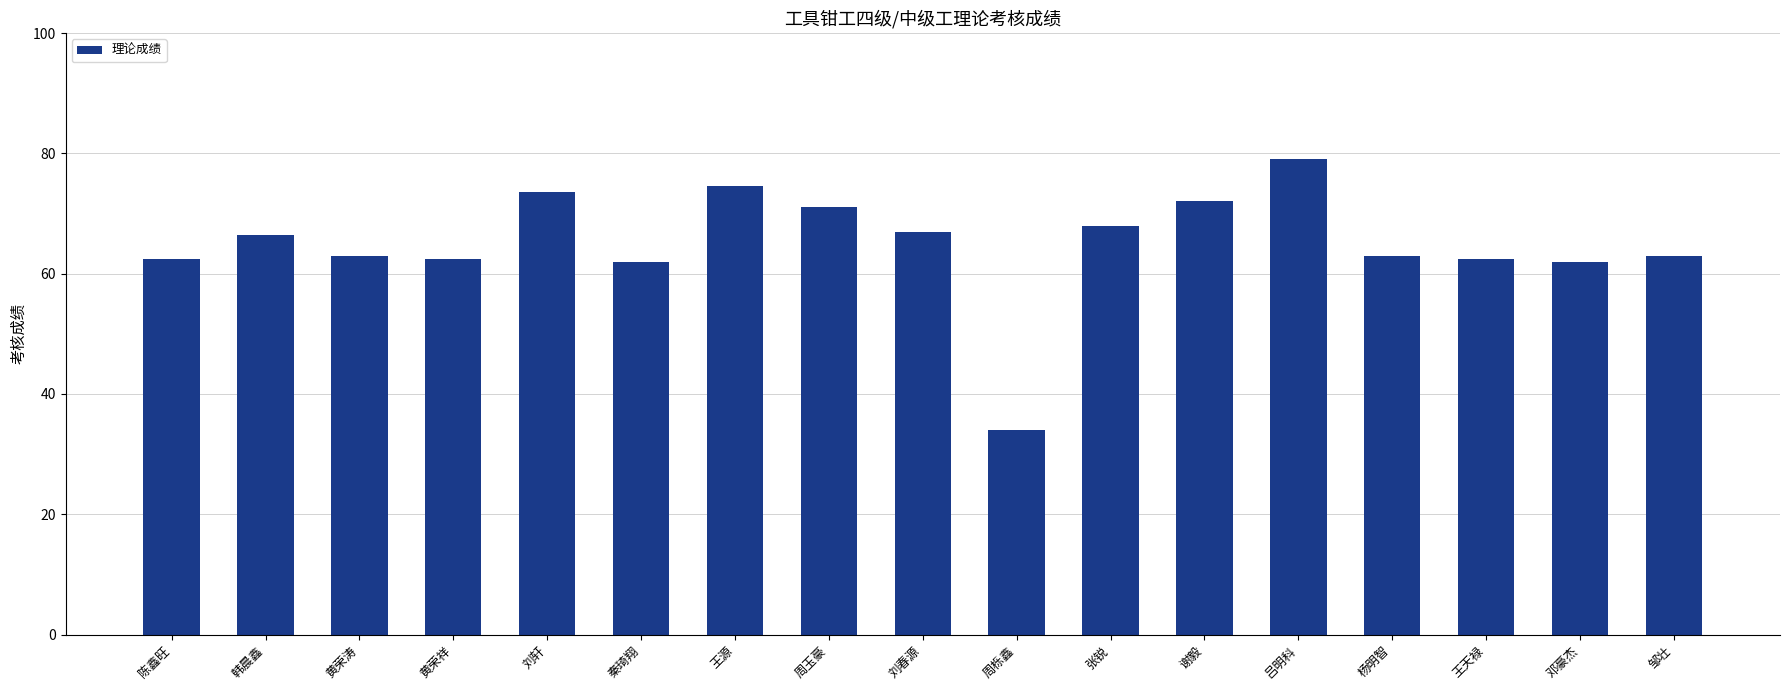

What is the greatest value displayed?

79.0